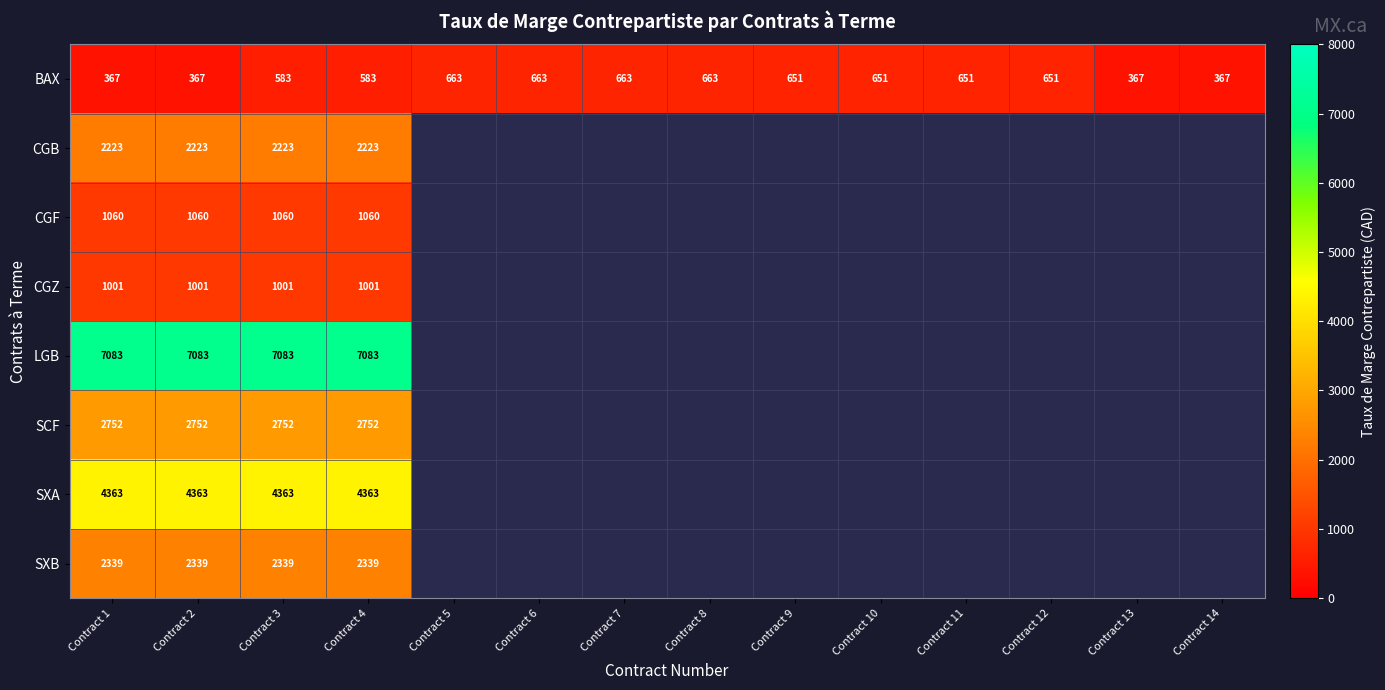

What is the difference between the maximum and minimum values in the BAX series?

296